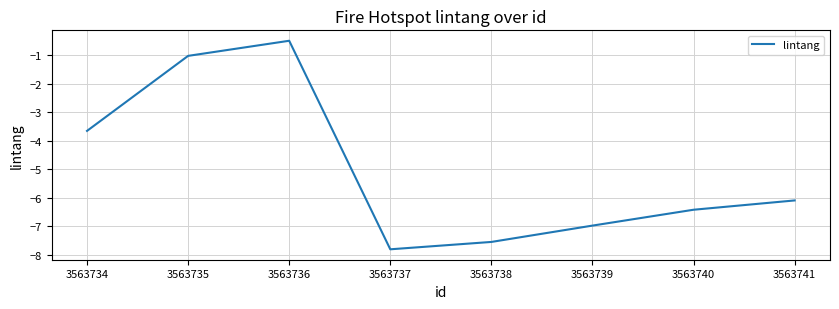

Reading right to left, extract all data points from this chart.

-6.1	-6.4	-7.0	-7.5	-7.8	-0.5	-1.0	-3.7